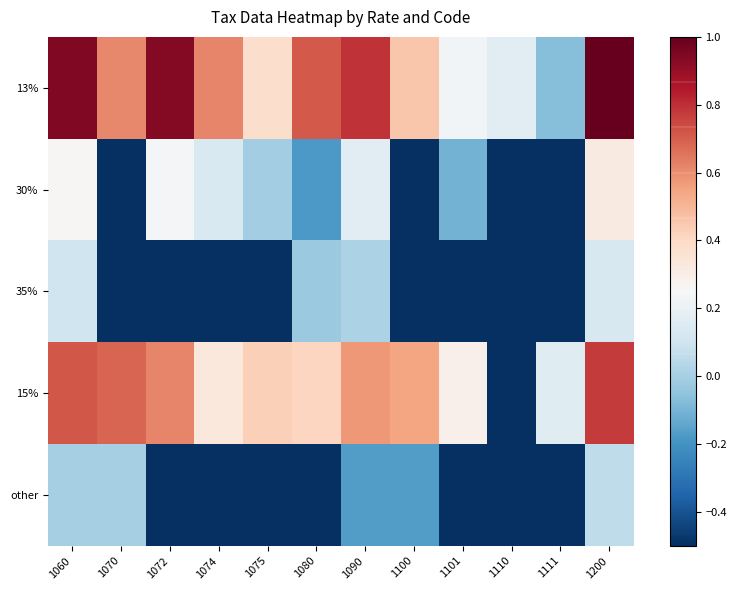

Which category has the lowest value across all series?

1070